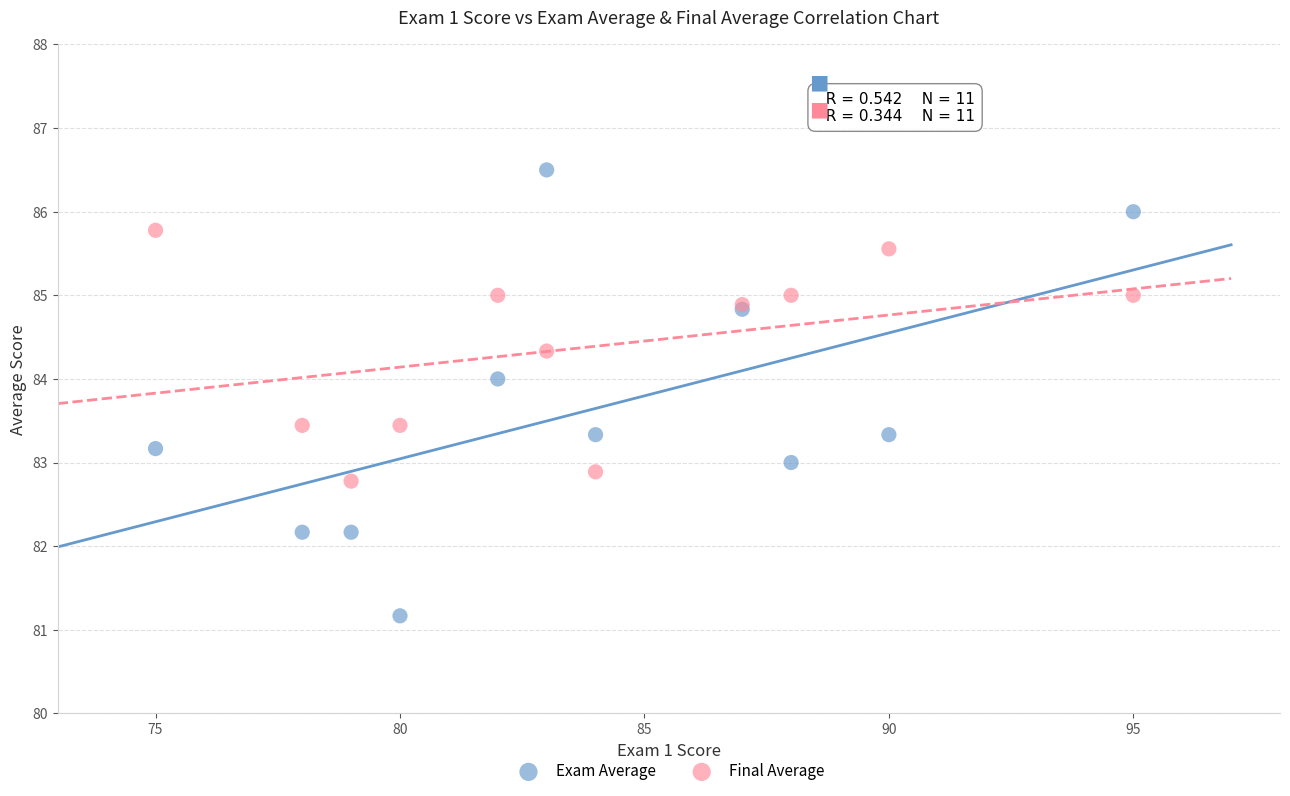

Which series has the widest spread of Y values?

Exam Average